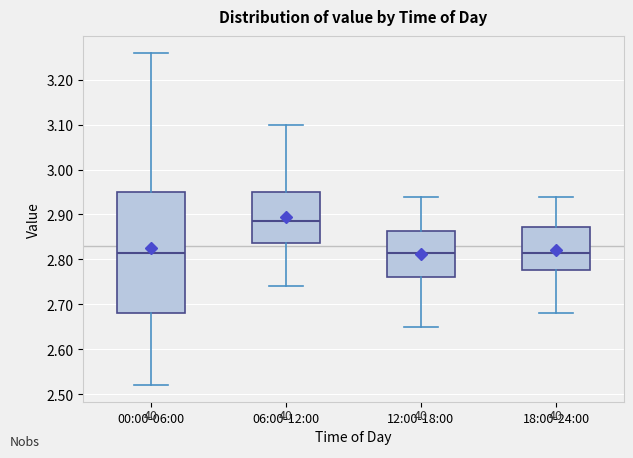

Where does the median line of the box for 18:00-24:00 sit on the y-axis? The values are not printed on the chart, so give them approximately, as read against the axis.

2.82